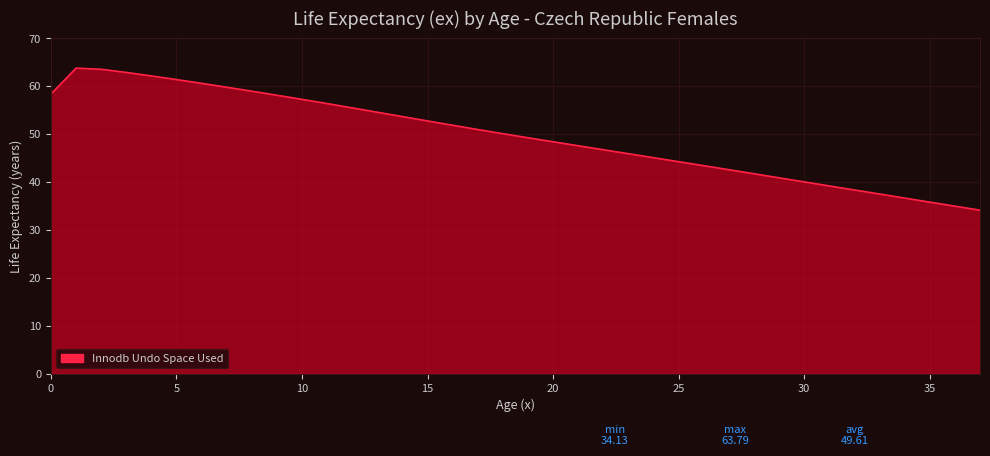

What is the difference between the maximum and minimum values?

29.7